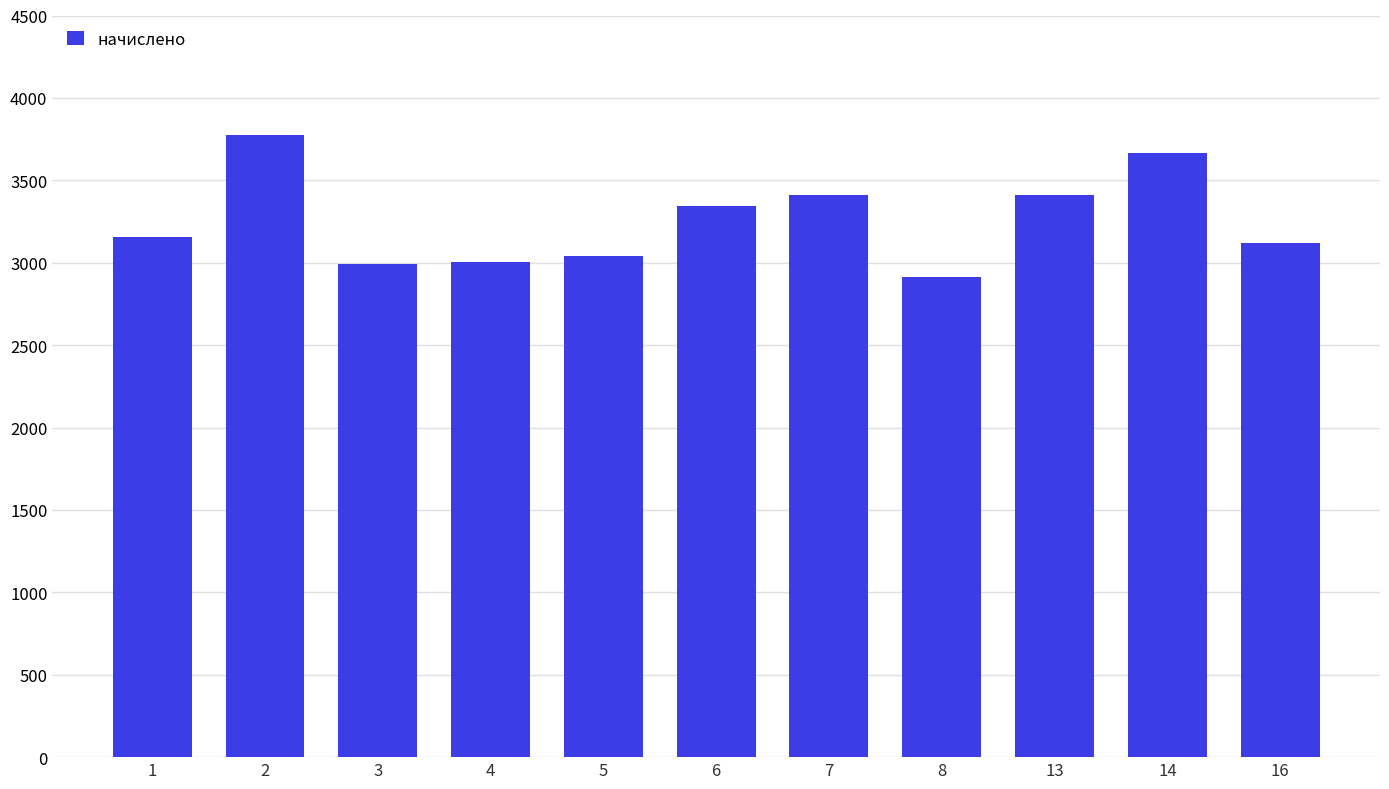

Which has a higher value, 1 or 3?

1